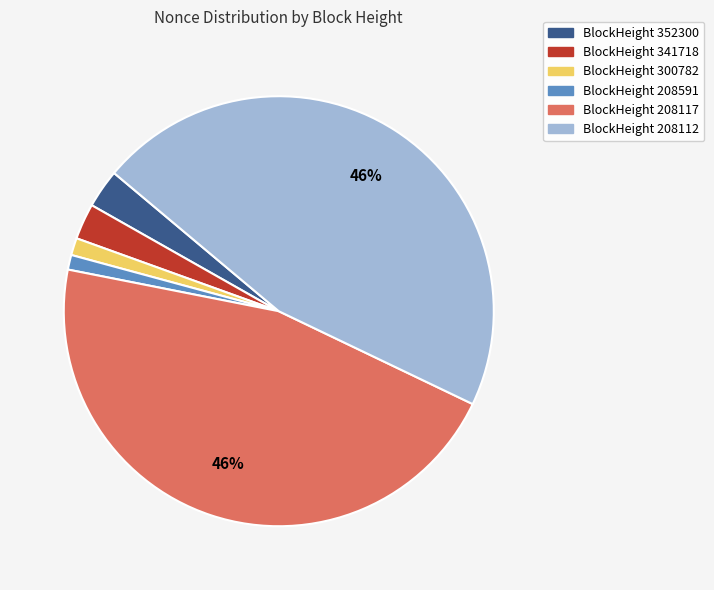

Is there any slice that represents more than half of the pie?

No